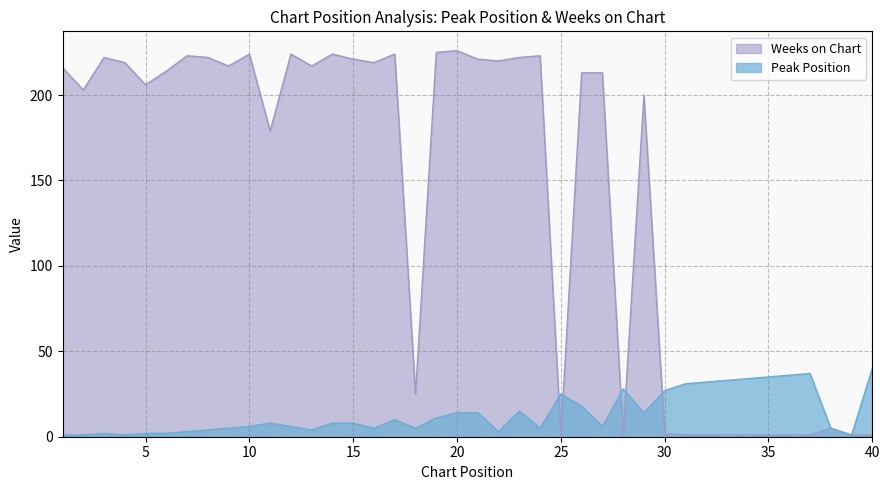

At which label is Peak Position closest to 20?

26